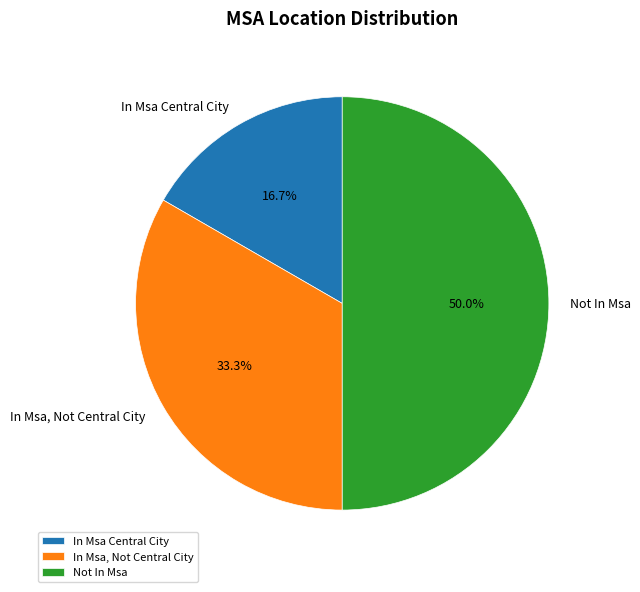

What percentage is the In Msa Central City slice, to the nearest percent?

17%